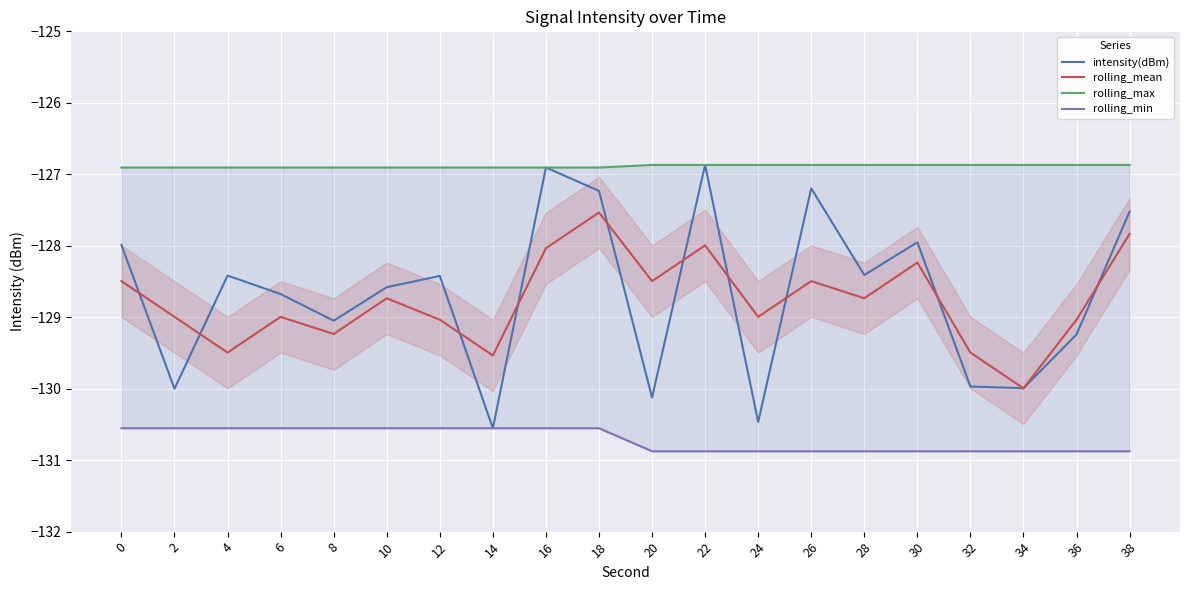

True or false: intensity(dBm) and rolling_max cross at least once.

False